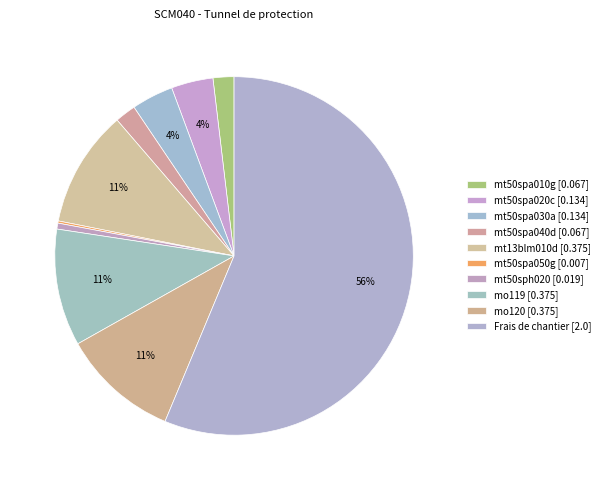

To the nearest percent, what portion does mt50sph020 represent?

1%